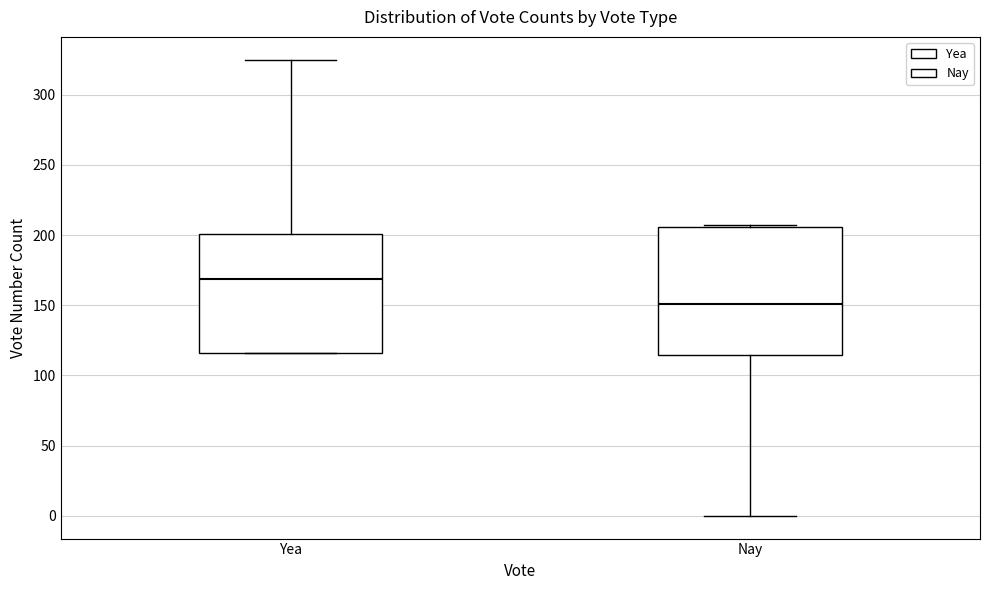

Which box is the tallest, from its lower edge to its upper edge?

Nay